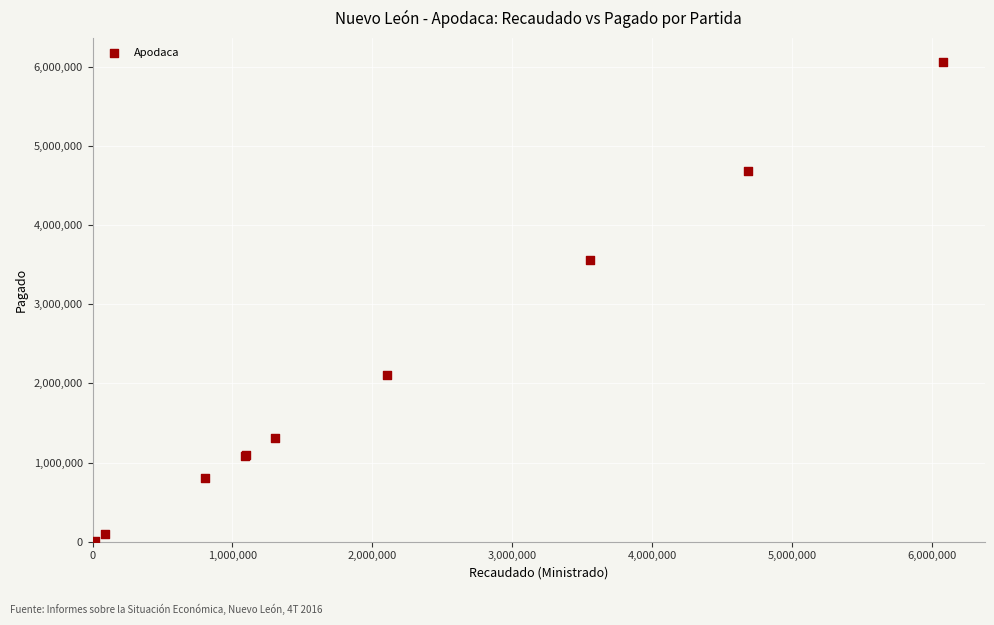

What Y value in the scatter plot is closest to 3038044?

3558034.8